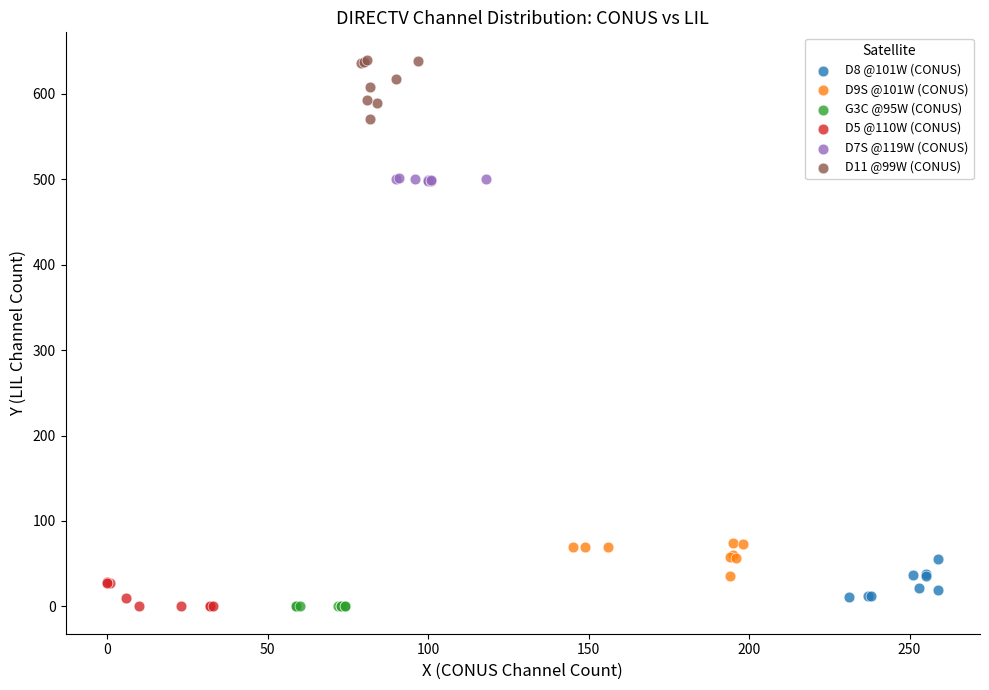

Which series contains the highest Y value?

D11 @99W (CONUS)